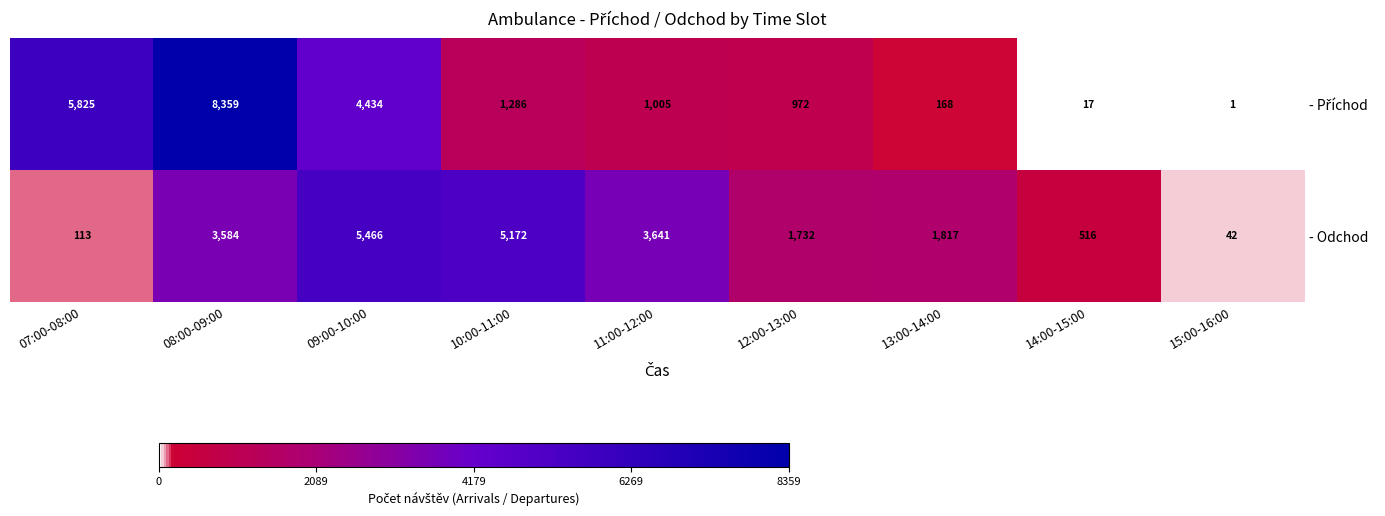

What is the difference between the second highest and second lowest values in the - Odchod series?

5059